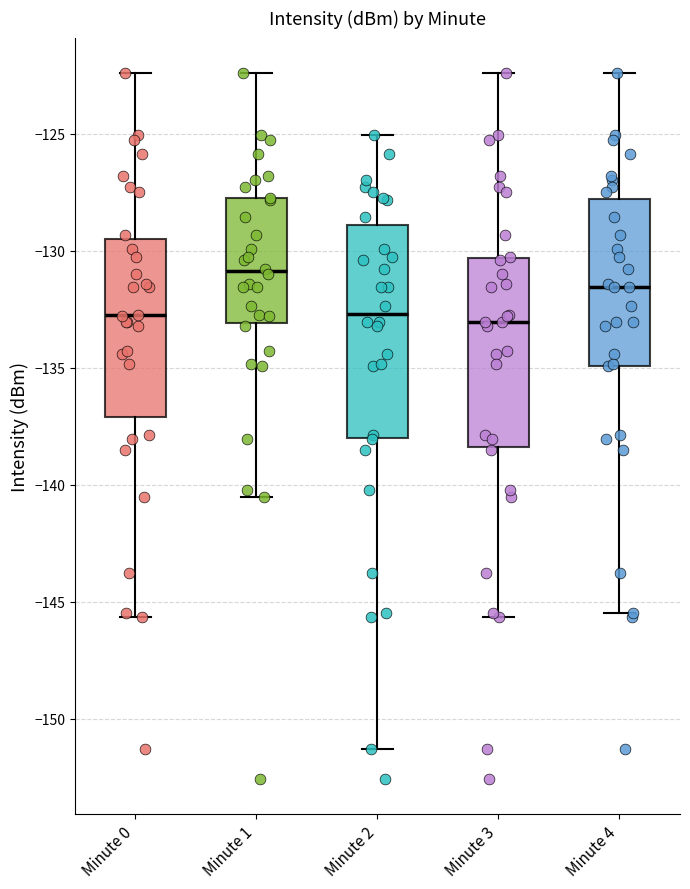

Where does the upper whisker of the box for Minute 3 end on the y-axis? The values are not printed on the chart, so give them approximately, as read against the axis.

-122.5